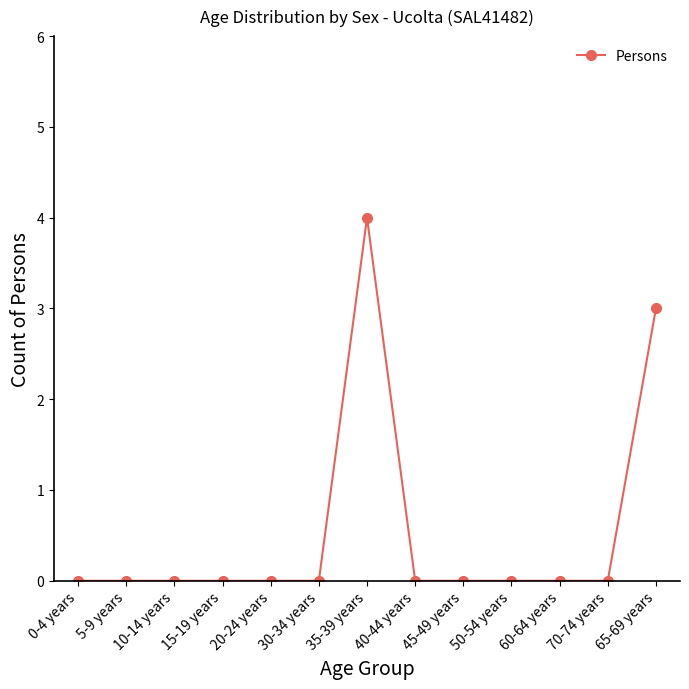

True or false: the data has more than 0 interior local peaks.

True